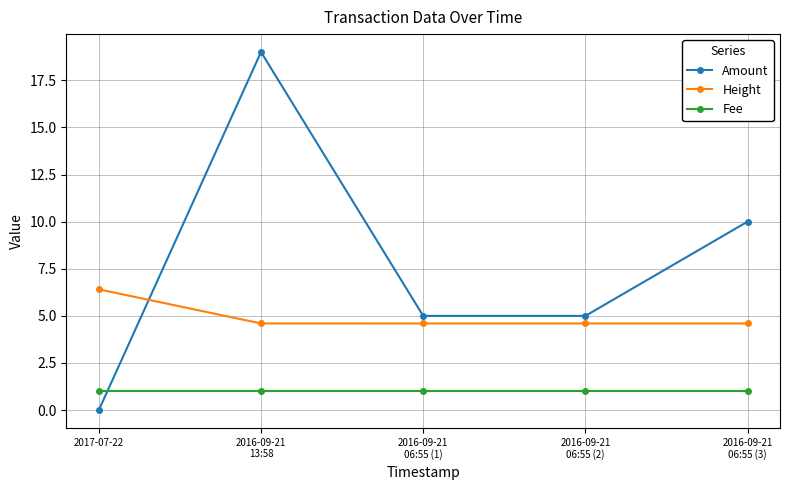

Reading left to right, transcribe all the data shown in this chart.

Amount: 2017-07-22=0.0	2016-09-21
13:58=19.0	2016-09-21
06:55 (1)=5.0	2016-09-21
06:55 (2)=5.0	2016-09-21
06:55 (3)=10.0
Height: 2017-07-22=6.4	2016-09-21
13:58=4.6	2016-09-21
06:55 (1)=4.6	2016-09-21
06:55 (2)=4.6	2016-09-21
06:55 (3)=4.6
Fee: 2017-07-22=1.0	2016-09-21
13:58=1.0	2016-09-21
06:55 (1)=1.0	2016-09-21
06:55 (2)=1.0	2016-09-21
06:55 (3)=1.0